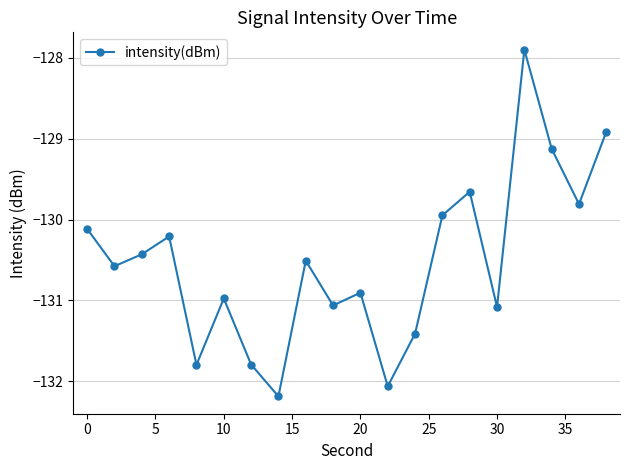

What is the difference between the maximum and minimum values?

4.3